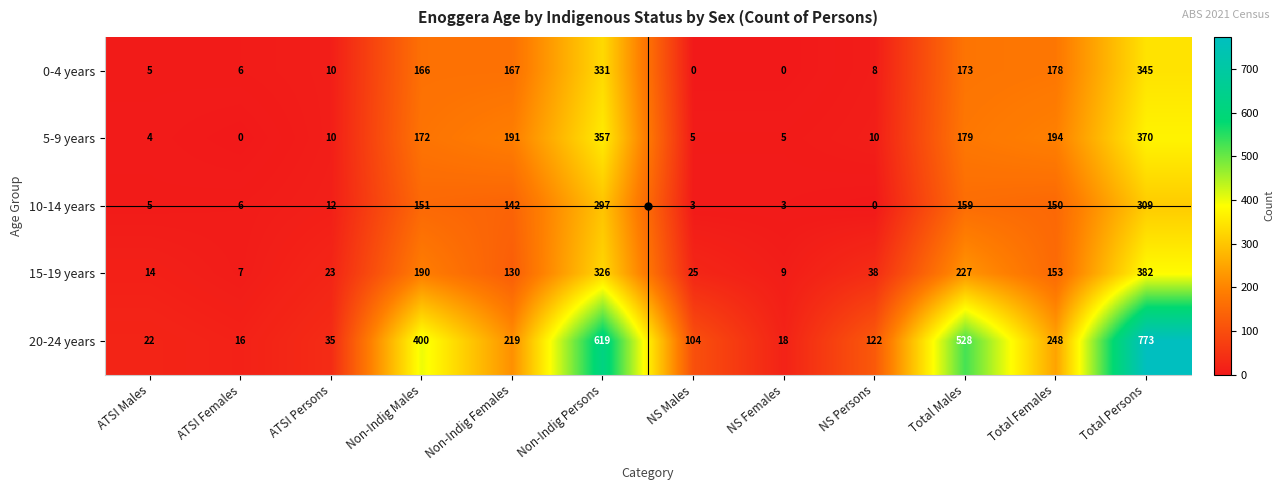

What is the average value of the 15-19 years series?

127